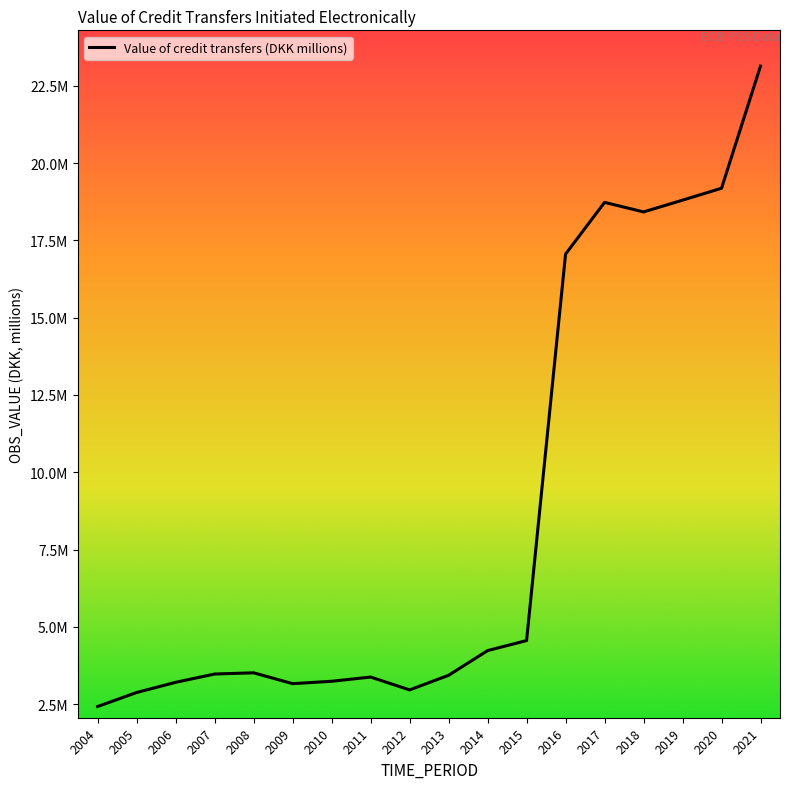

The chart shows a value of 3515029 at 2008. True or false?

True